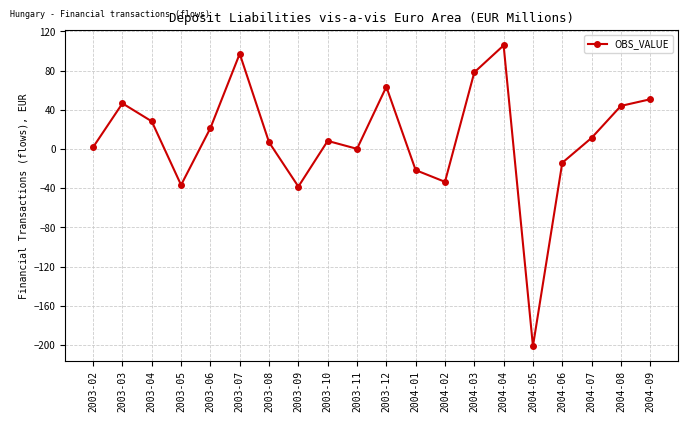

What is the value of the 6th point from the left?

97.2